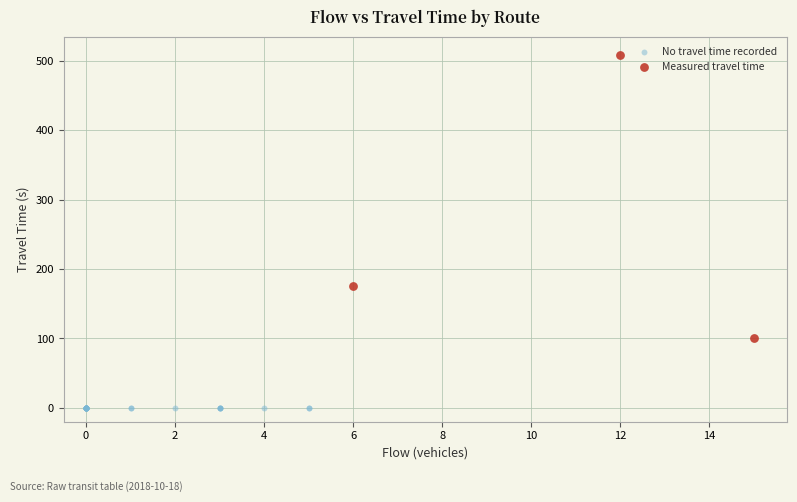

Which series contains the highest Y value?

Measured travel time